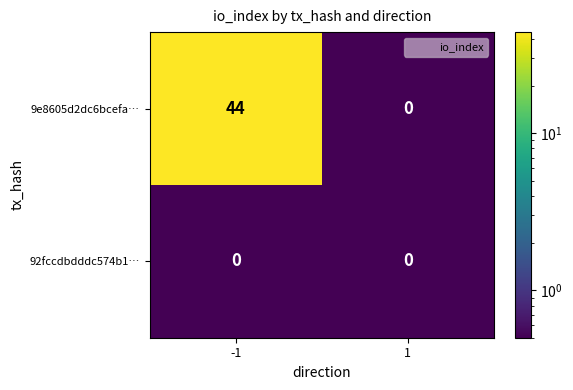

List the series in order of their peak value, highest first.

9e8605d2dc6bcefa…, 92fccdbdddc574b1…